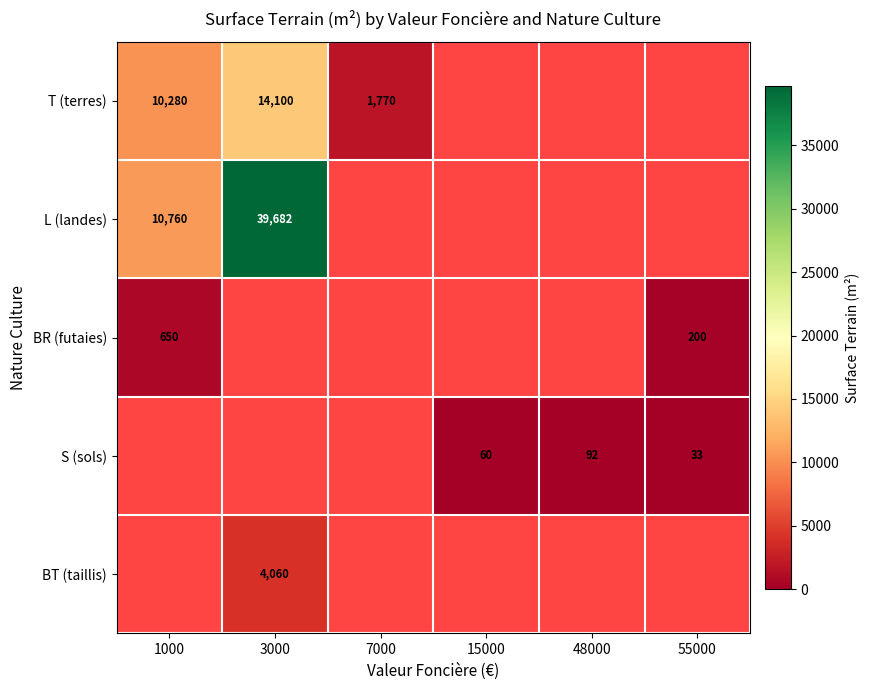

Which has a higher value, 55000 or 7000?

7000